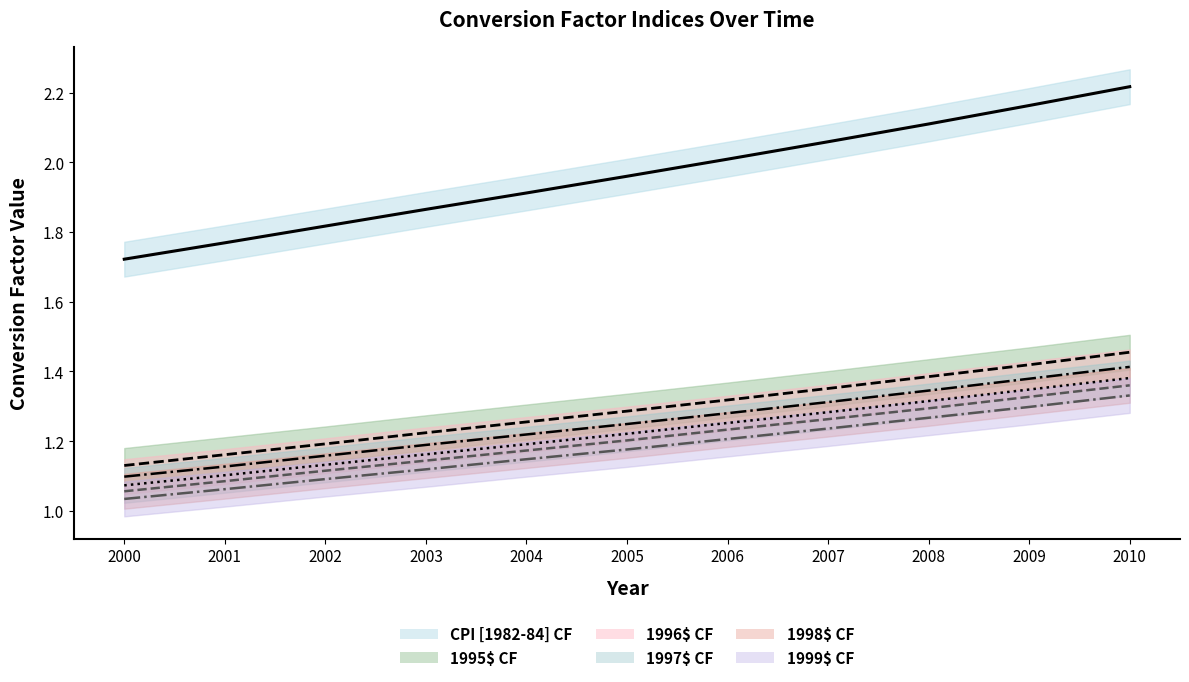

How many 1997$ CF values are between 1 and 2?

11